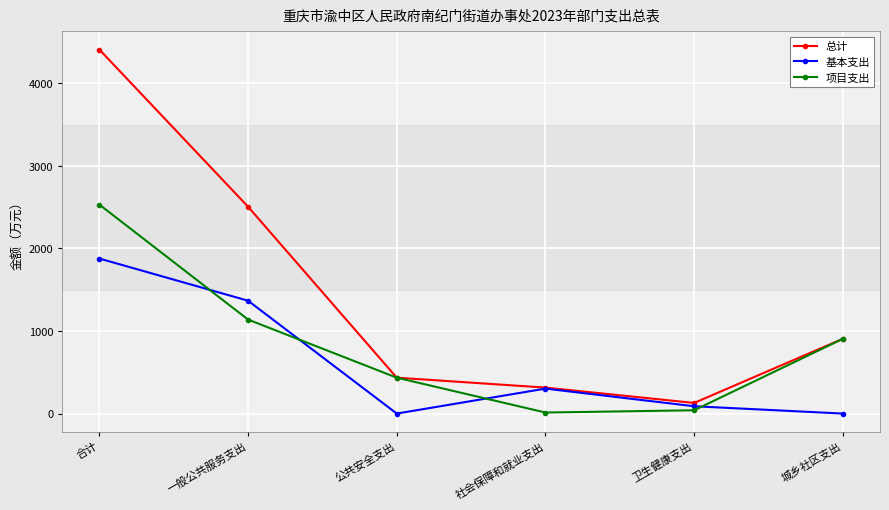

List the series in order of their peak value, lowest first.

基本支出, 项目支出, 总计